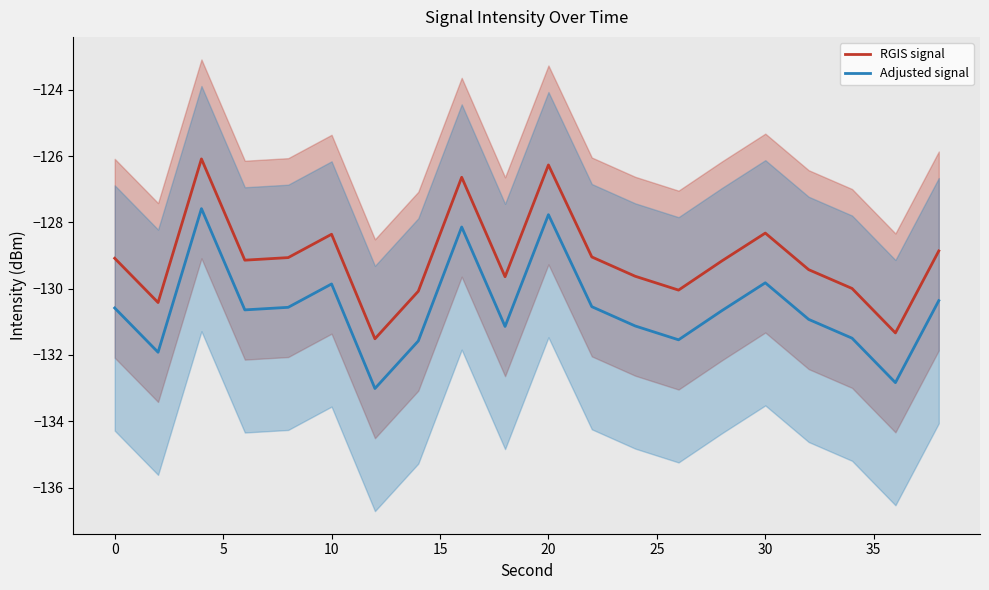

How many interior local valleys does the Adjusted signal series have?

6